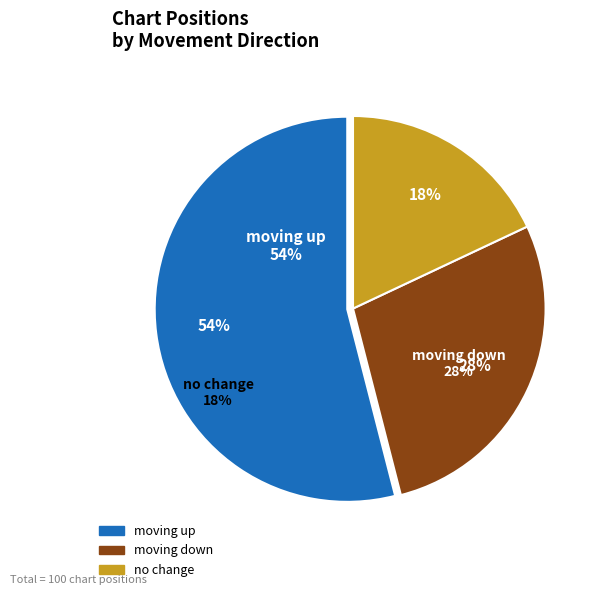

Is it true that down is 34% of the pie?

False